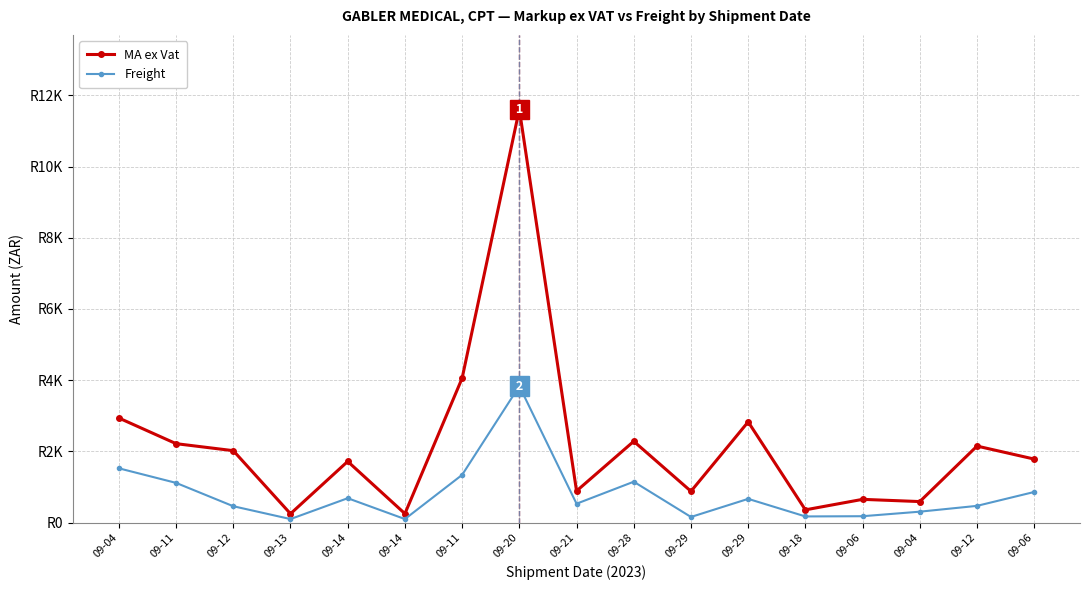

What are all the series names shown in the legend?

MA ex Vat, Freight